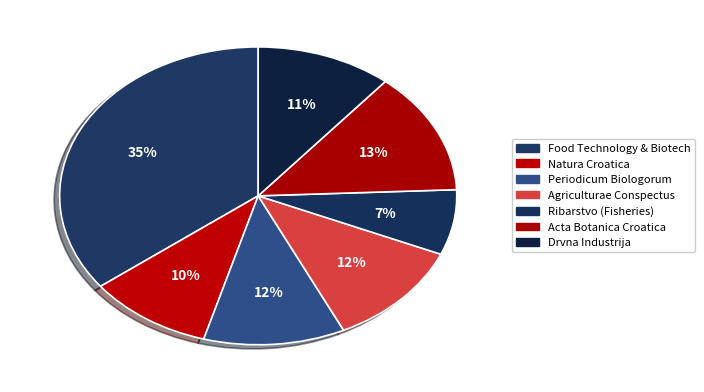

Is there a majority slice in this chart?

No